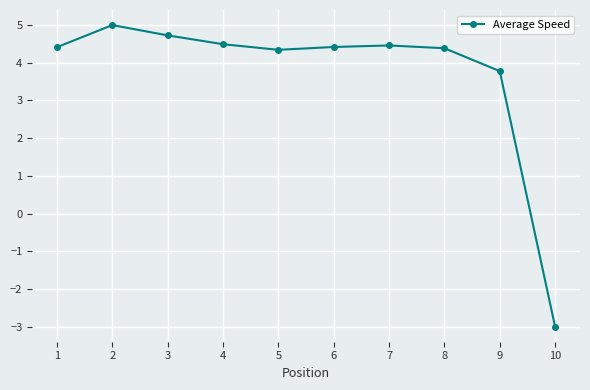

What is the change in value from 2 to 8?

-0.6